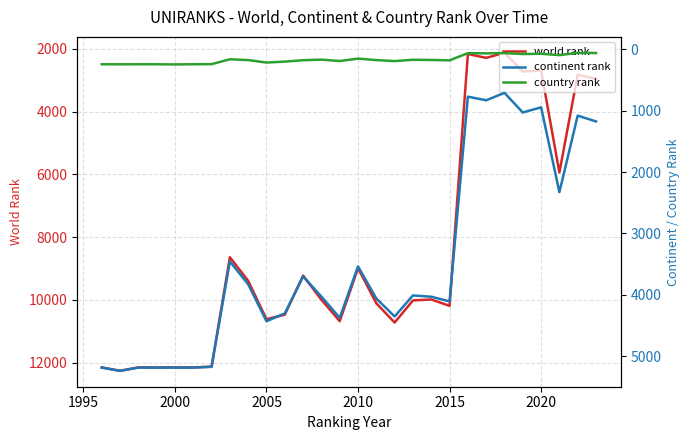

What is the minimum value for world rank?

2124